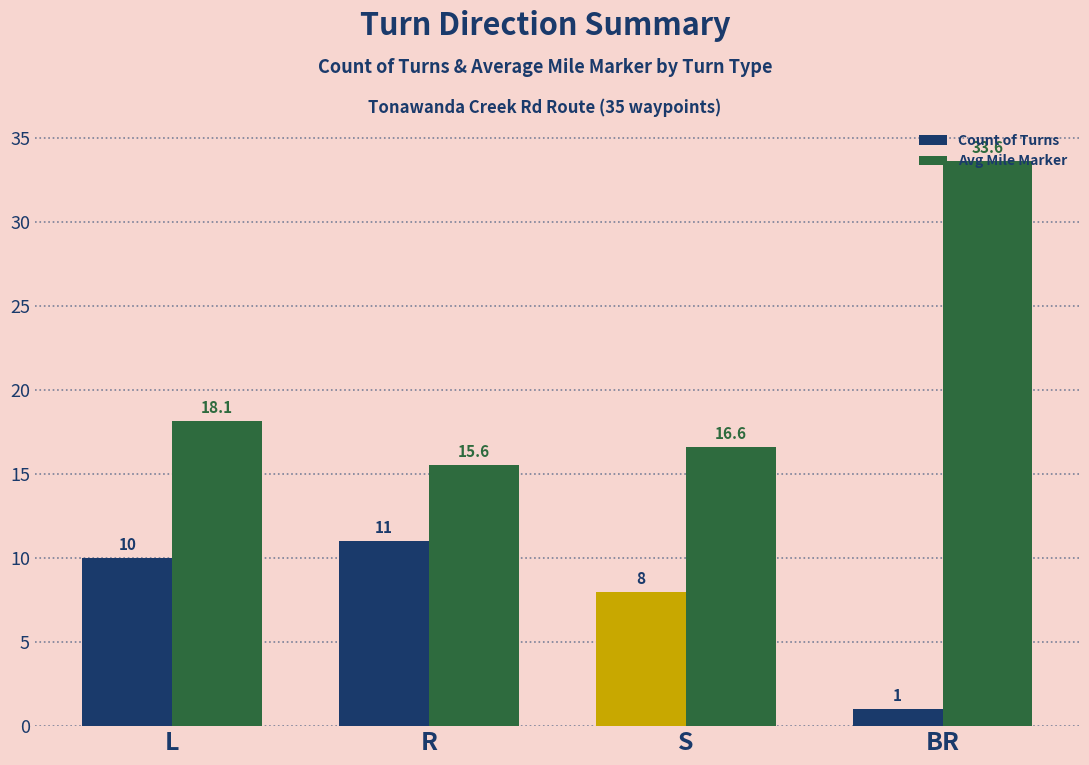

Which series has the largest range (max minus min)?

Avg Mile Marker